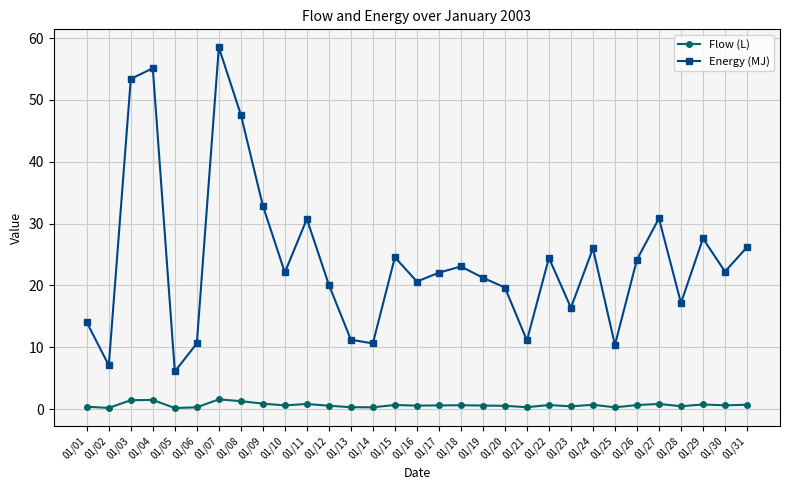

What is the spread (max minus min) of values at 01/07?

56.9